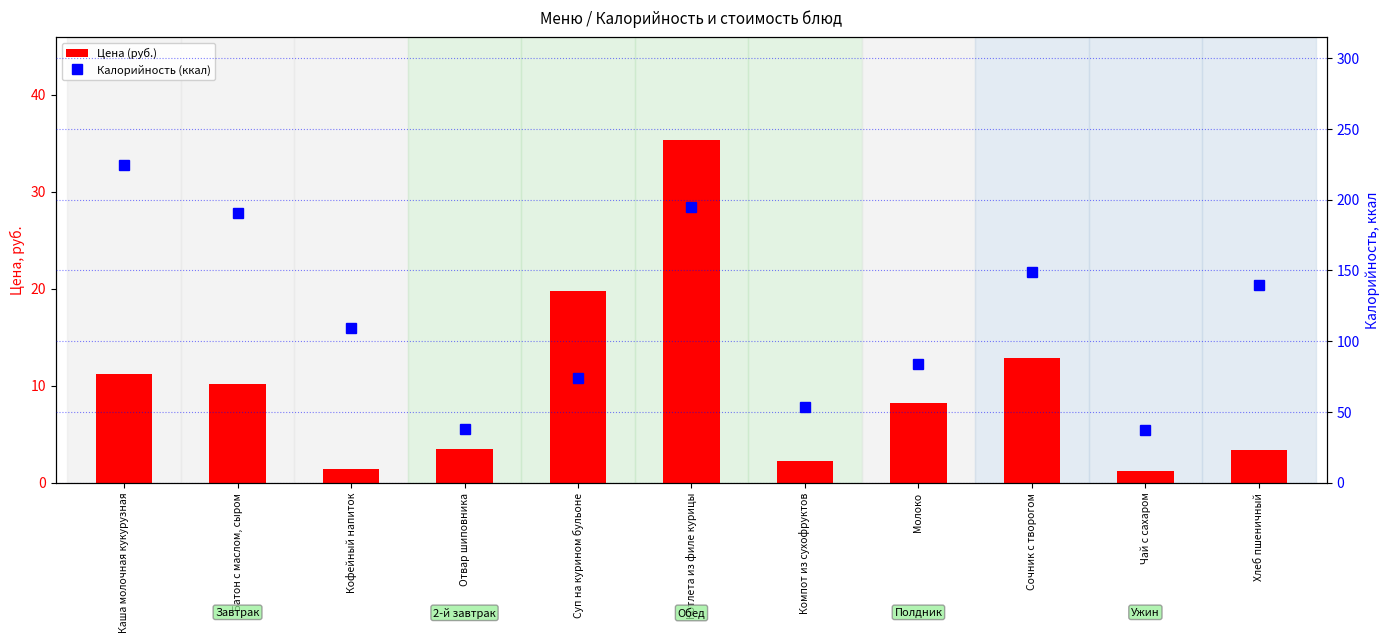

Which category has the lowest value in the Цена (руб.) series?

Чай с сахаром